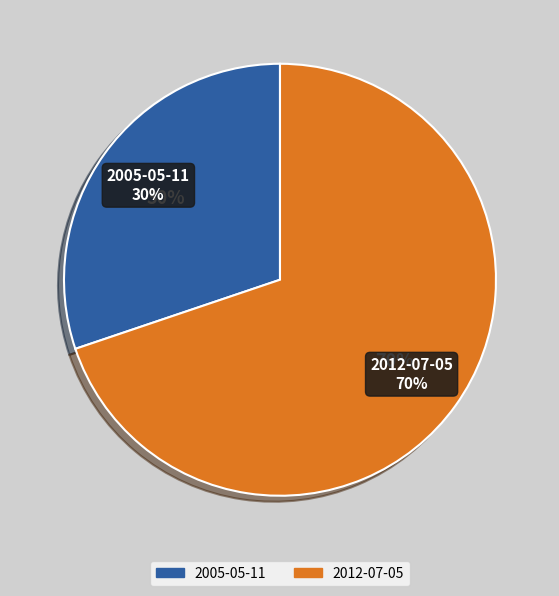

What is the ratio of the value at 2005-05-11 to the value at 2012-07-05?

0.4